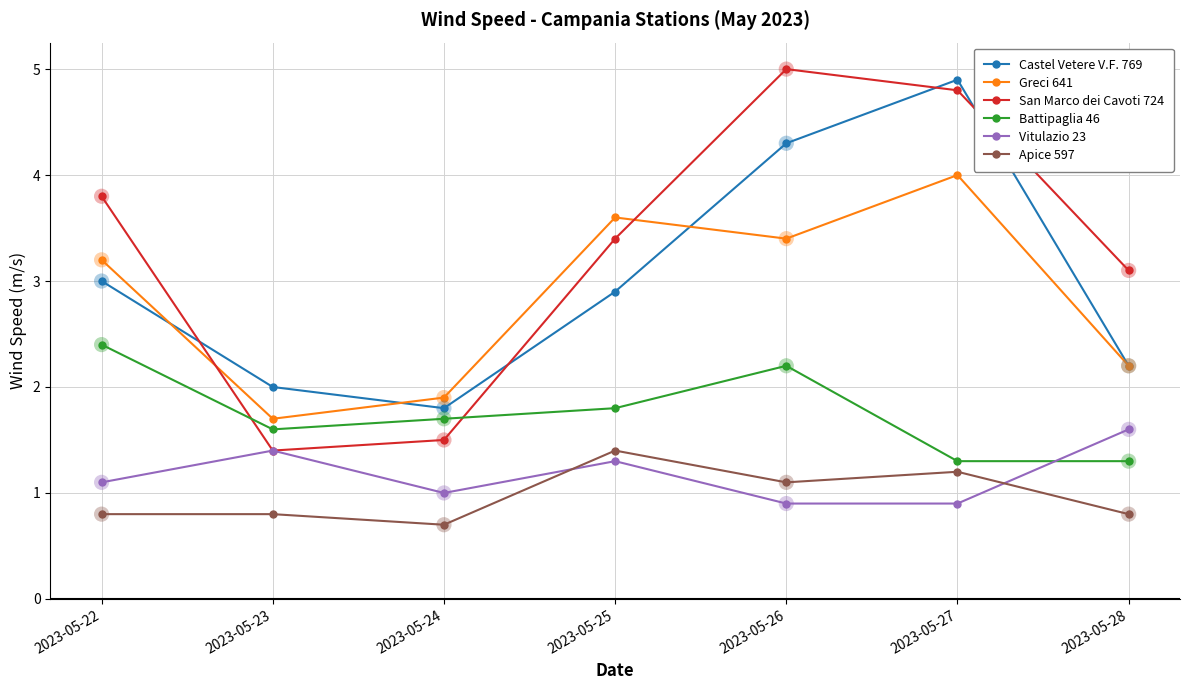

What is the total value across all series at 2023-05-27?

17.1